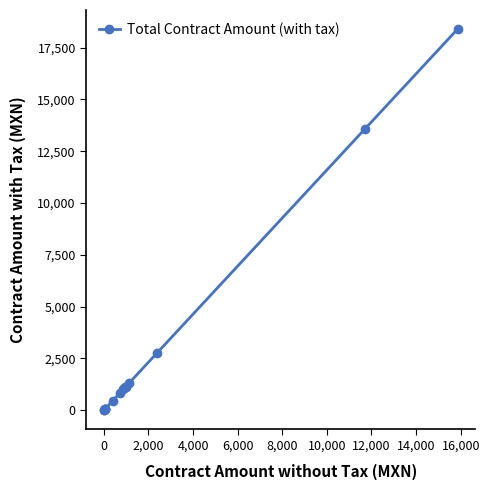

What is the value of the 3rd point from the left?

64.0